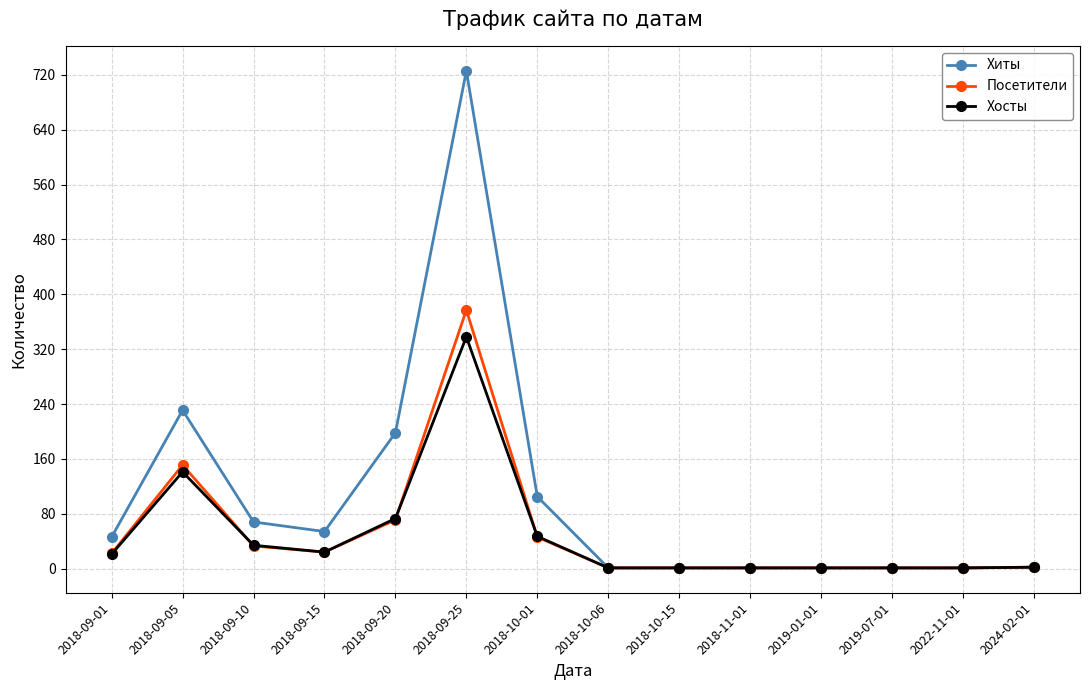

How many lines are shown in the chart?

3